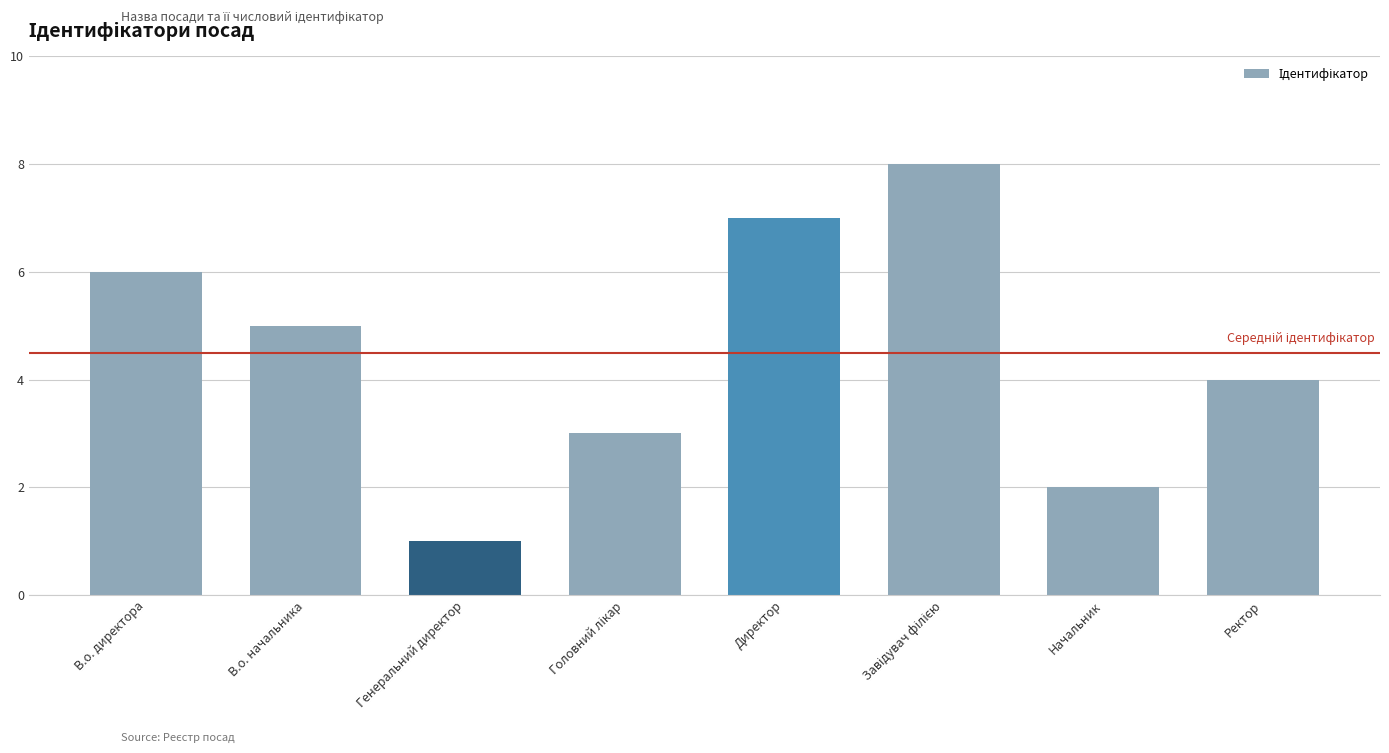

Are the bars grouped side by side (vs. stacked)?

No